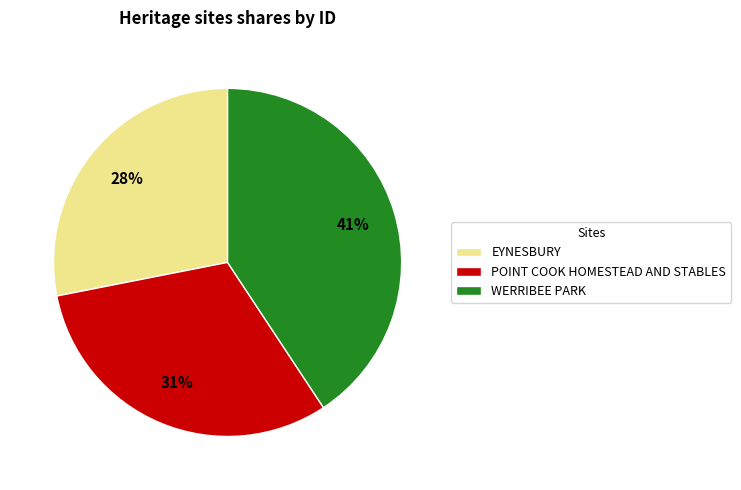

How many segments does this pie chart have?

3